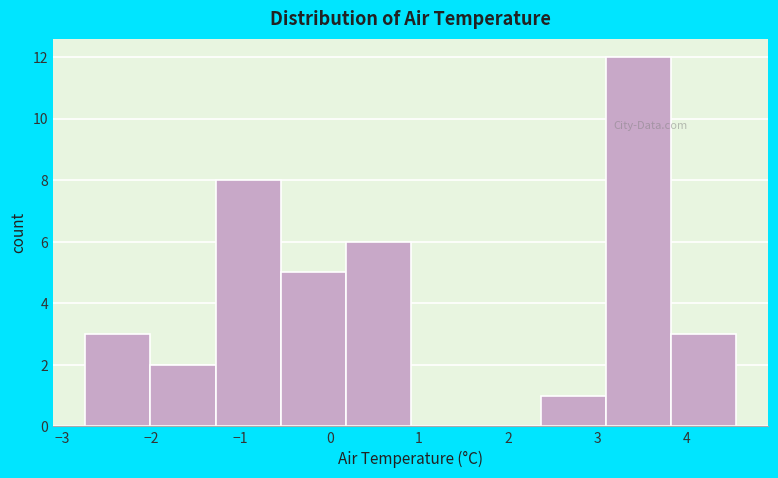

Which range on the x-axis has the tallest bar?

3.1 to 3.8